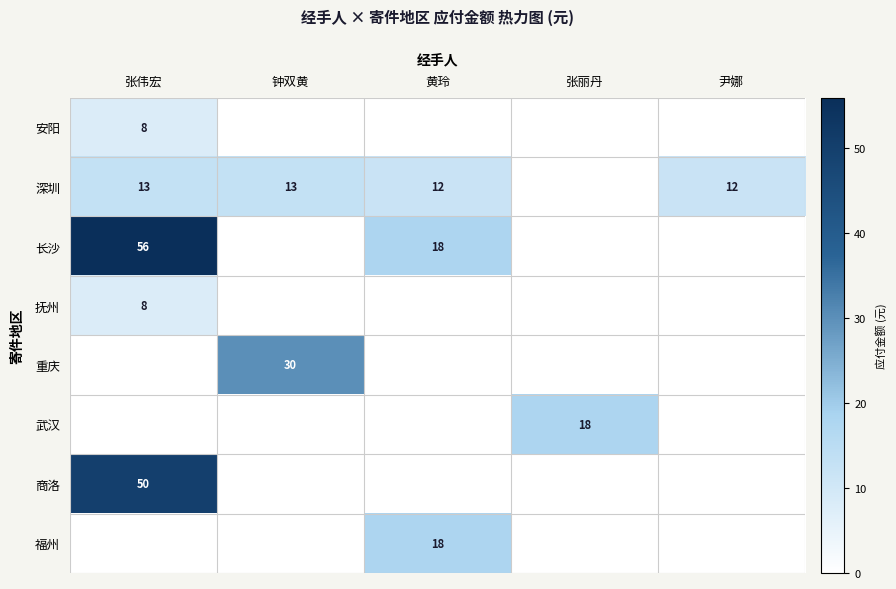

True or false: 商洛 has a value of 50 at 张伟宏.

True